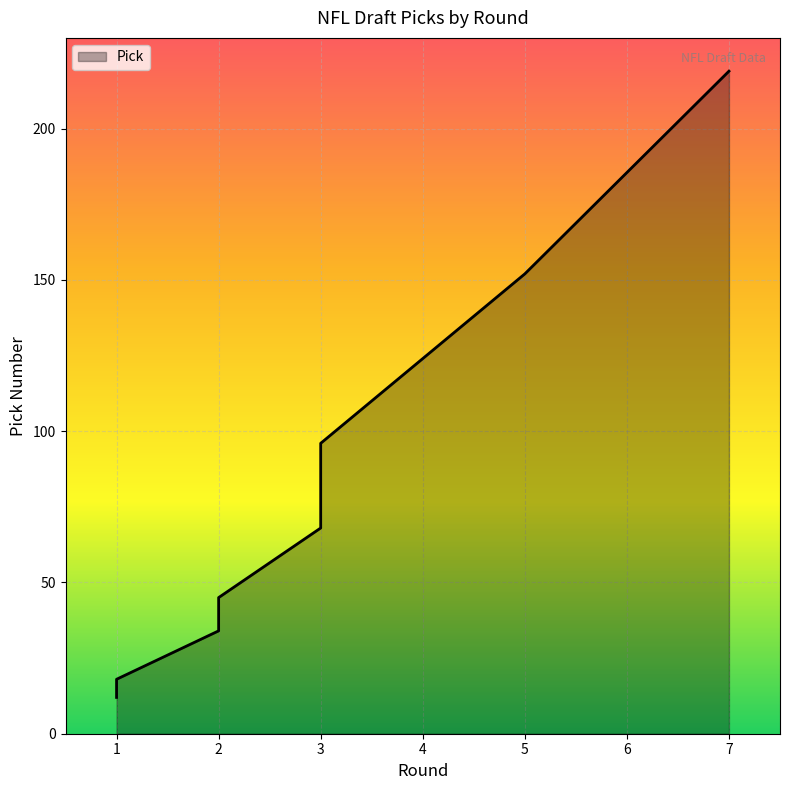

At which label is the value closest to 115?

3